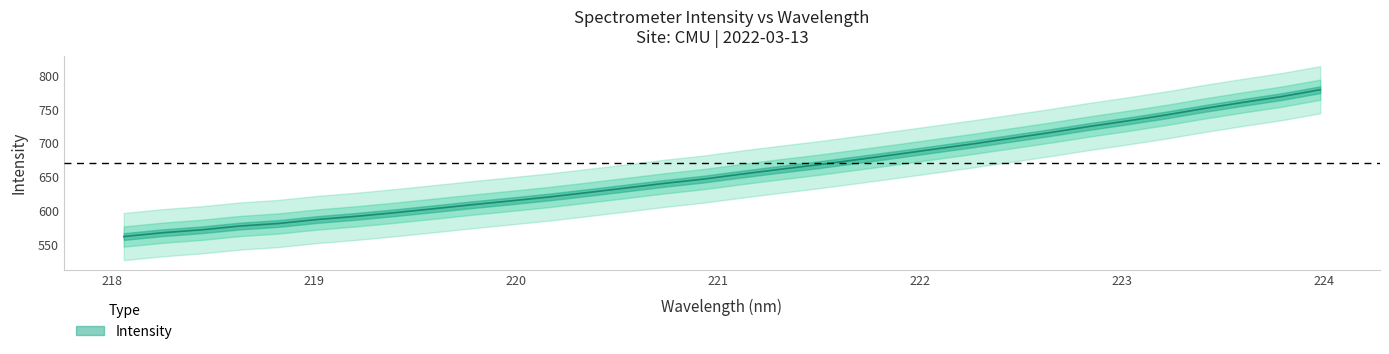

What is the maximum value shown in the chart?

779.6